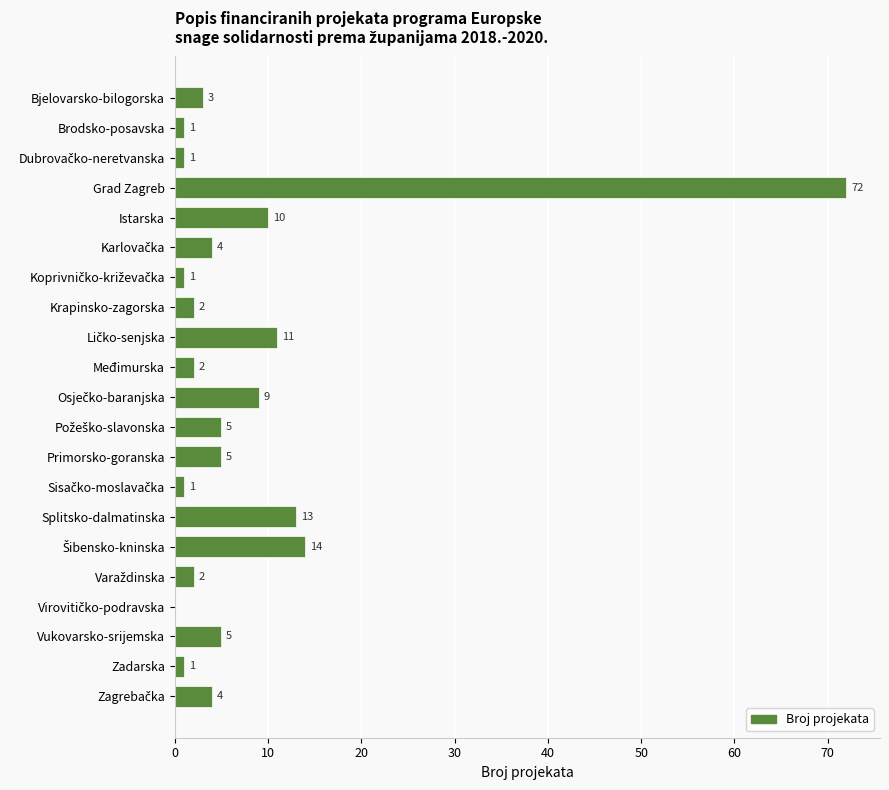

Between Međimurska and Istarska, which is larger?

Istarska